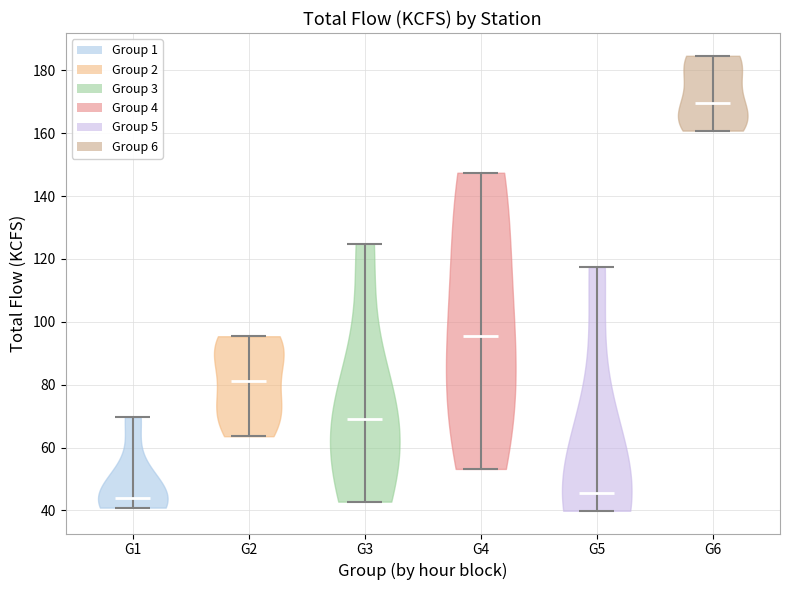

What is the lowest point the violin for G5 reaches on the y-axis? The values are not printed on the chart, so give them approximately, as read against the axis.

40